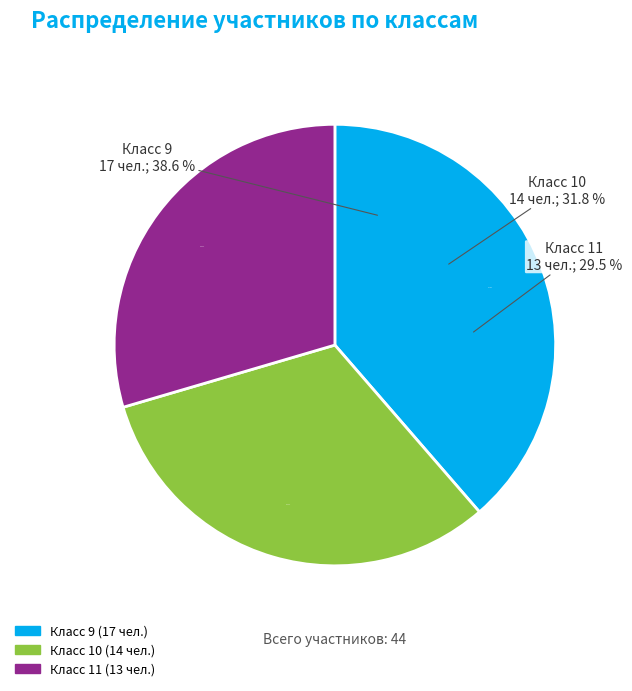

What is the smallest slice in the pie chart?

11